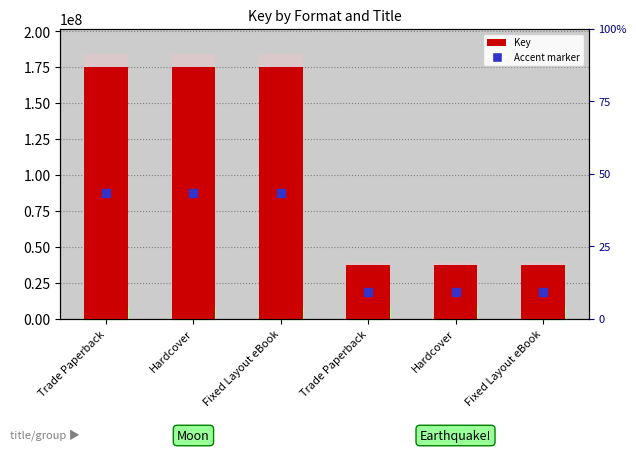

Rank the categories by value from highest to lowest.

Trade Paperback, Hardcover, Fixed Layout eBook, Trade Paperback, Hardcover, Fixed Layout eBook